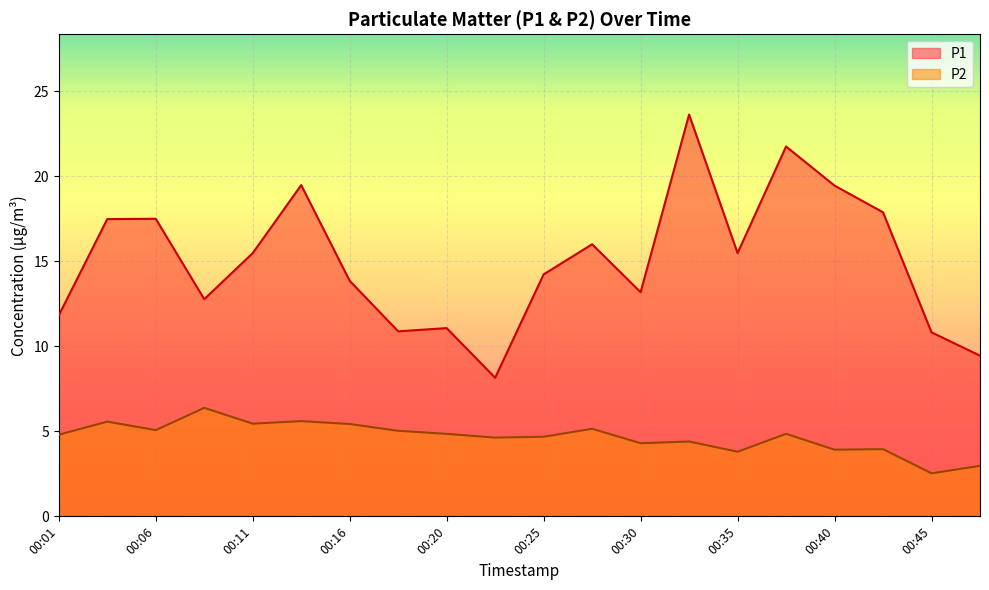

The P2 series shows 4.7 at 00:25. True or false?

True